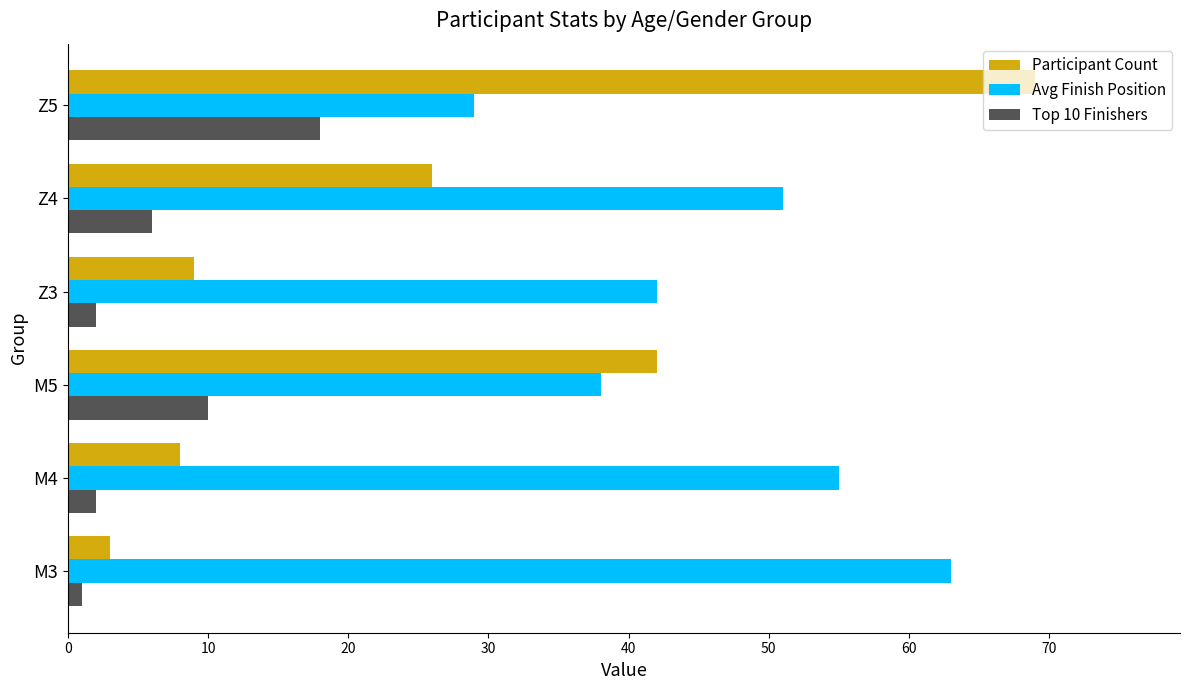

What is the difference between the Avg Finish Position values at M4 and Z4?

4